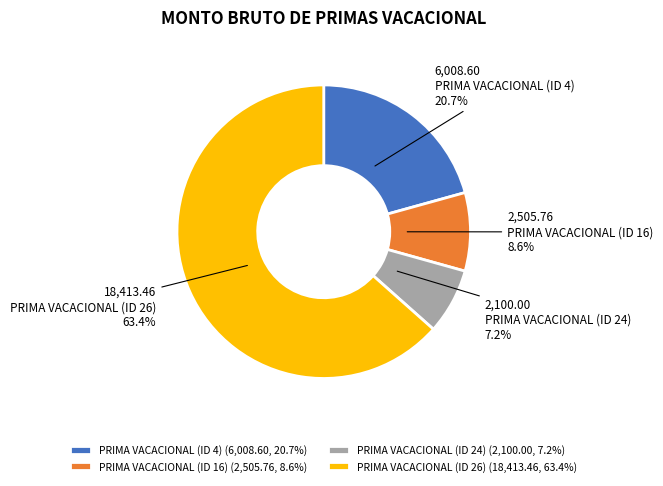

Rank the categories by value from lowest to highest.

PRIMA VACACIONAL (ID 24), PRIMA VACACIONAL (ID 16), PRIMA VACACIONAL (ID 4), PRIMA VACACIONAL (ID 26)